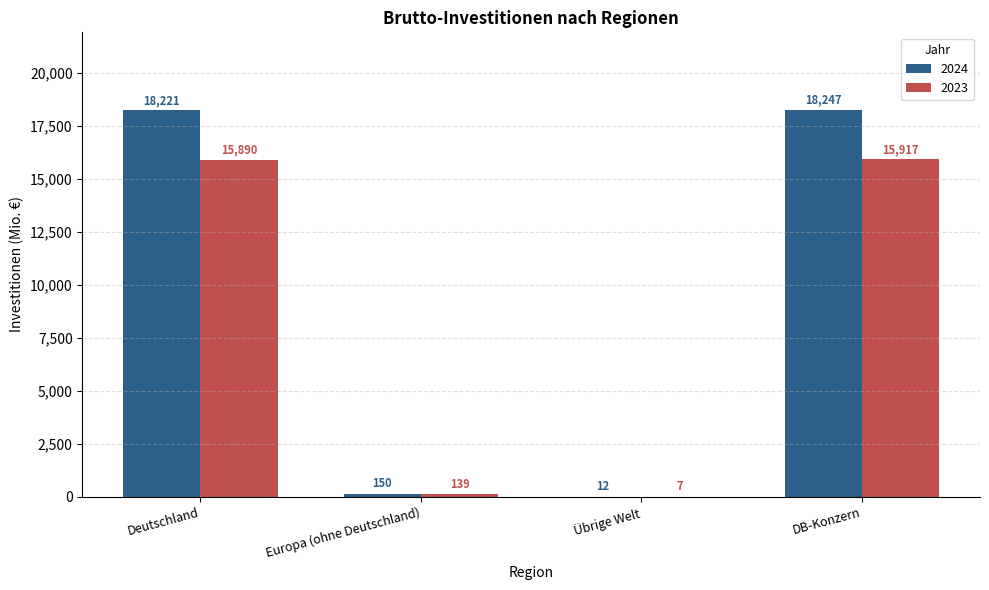

What is the maximum value for 2024?

18247